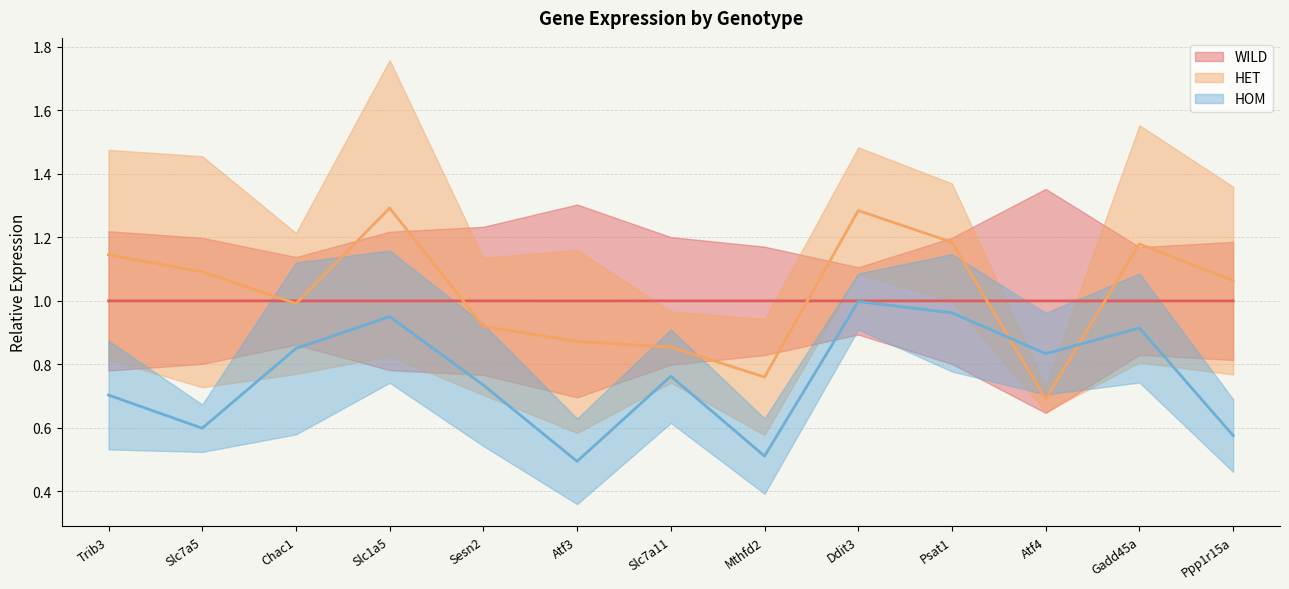

What is the sum of all HET Mean values?

13.3